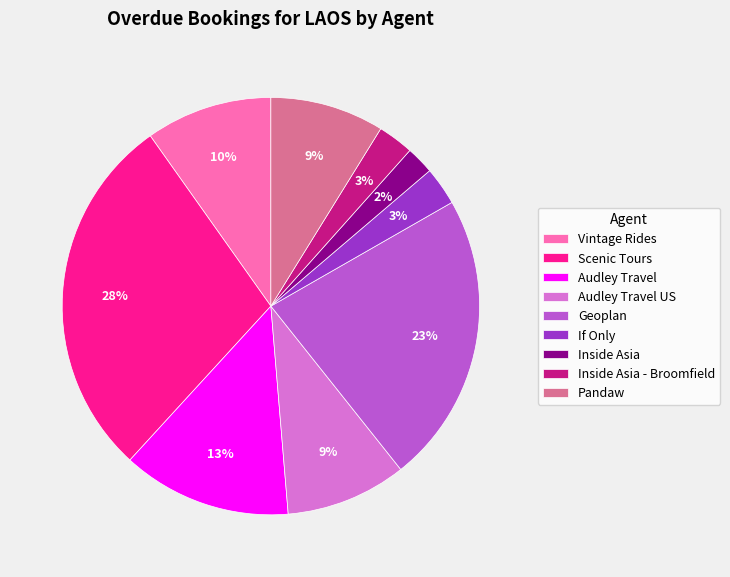

Which slice is the smallest?

Inside Asia